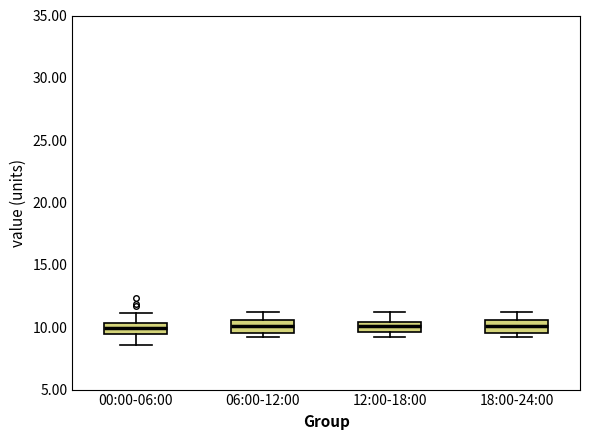

Reading left to right, transcribe this box plot: for each box, give where its median line is, the range the box spans, and where its two whiskers end, as read against the y-axis. The values are not printed on the chart, so give them approximately, as read against the axis.

00:00-06:00: median 10.0, box 9.5 to 10.5, whiskers 8.5 to 11.0
06:00-12:00: median 10.0, box 9.5 to 10.5, whiskers 9.0 to 11.0
12:00-18:00: median 10.0, box 9.5 to 10.5, whiskers 9.0 to 11.0
18:00-24:00: median 10.0, box 9.5 to 10.5, whiskers 9.0 to 11.0